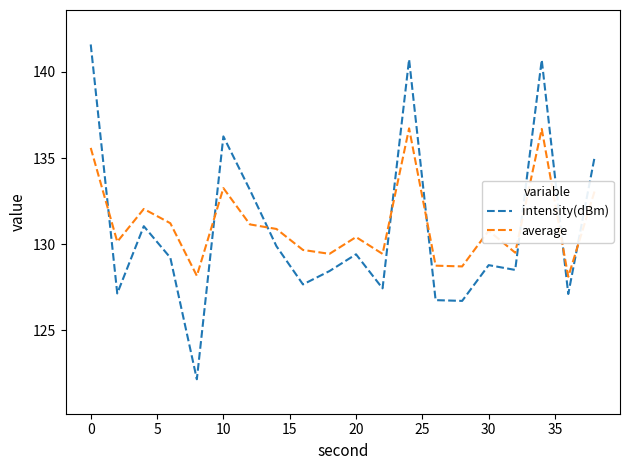

Rank the series by their maximum value, from highest to lowest.

intensity(dBm), average